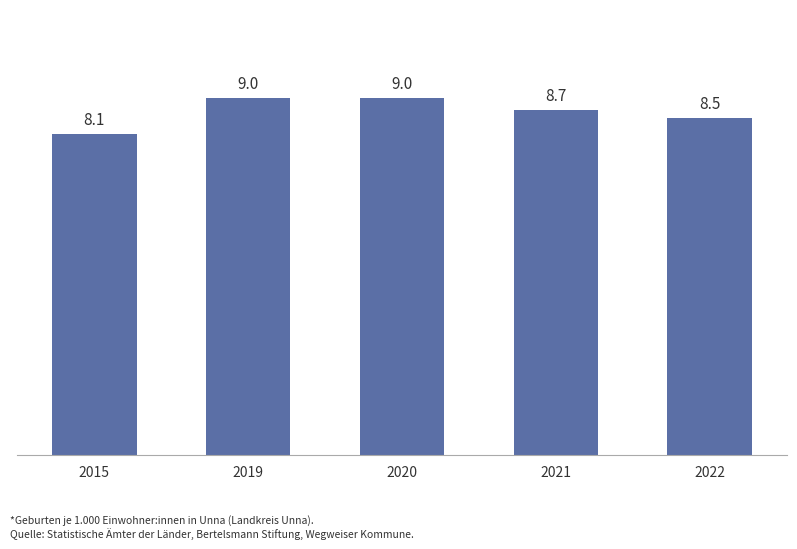

What is the value of the 4th bar from the left?

8.7